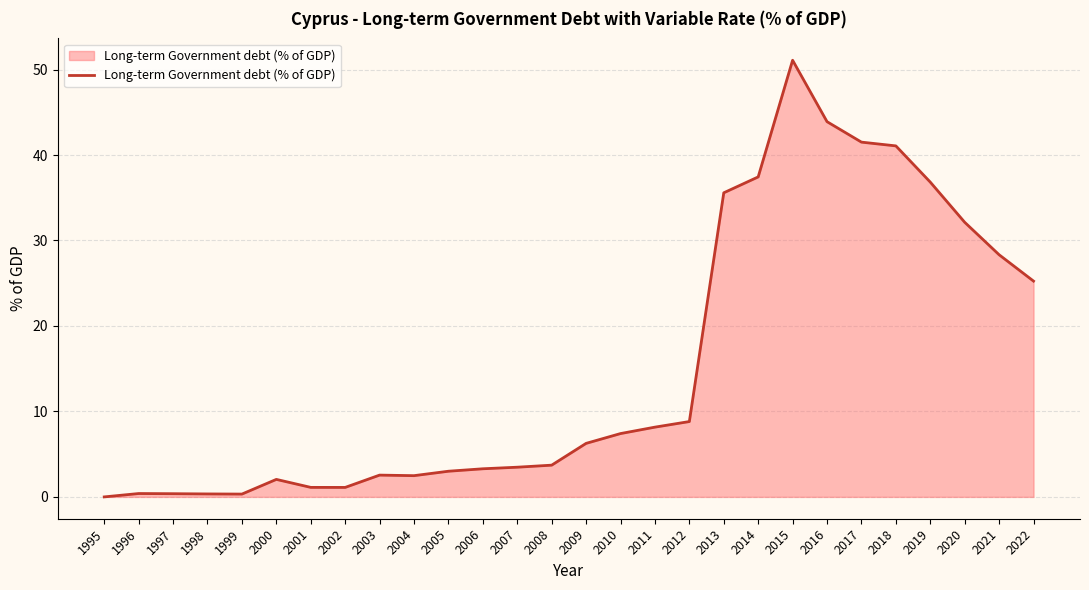

Read the value at 2009.

6.3